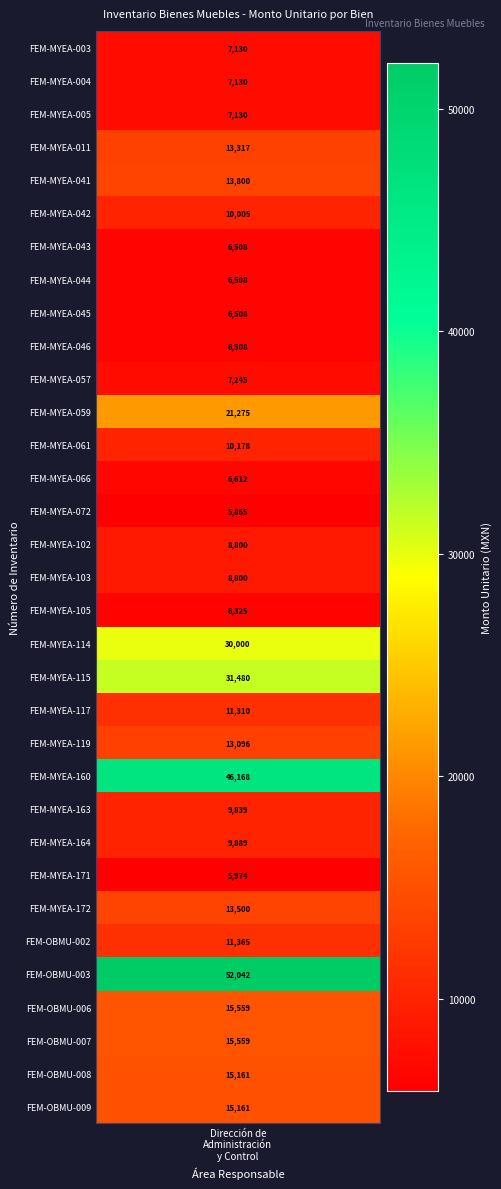

Where is the data nearest to the value 28953?

18